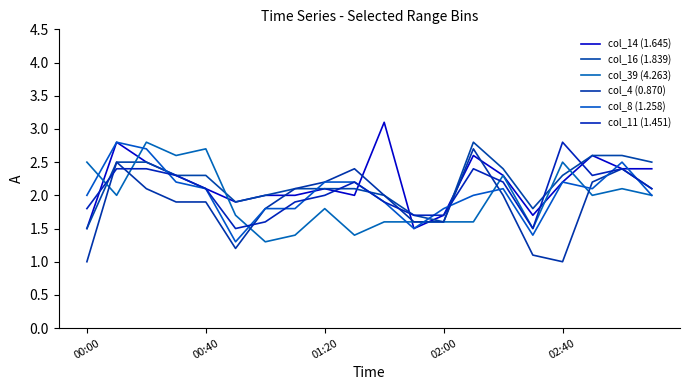

At which label is col_14 (1.645) closest to 2?

6